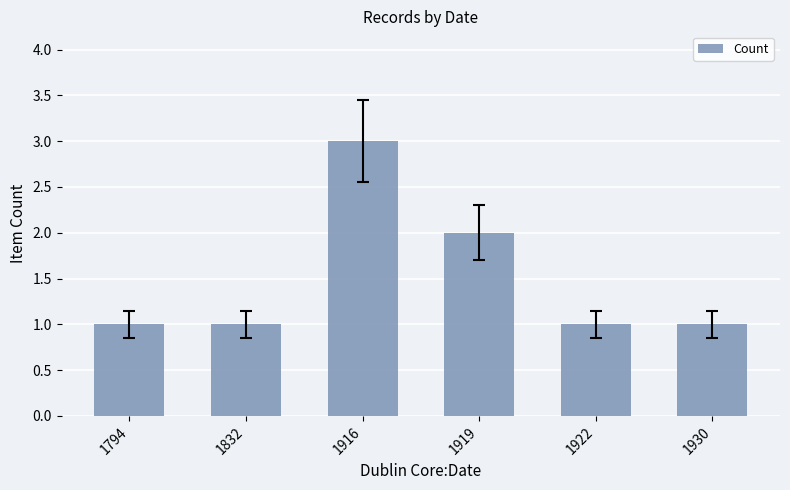

Reading right to left, transcribe all the data shown in this chart.

1930=1	1922=1	1919=2	1916=3	1832=1	1794=1